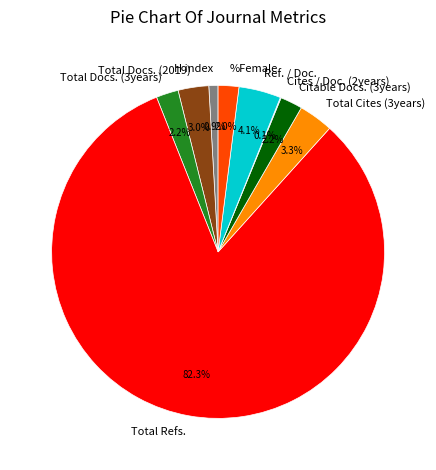

The Ref. / Doc. slice represents 4% of the pie. True or false?

True